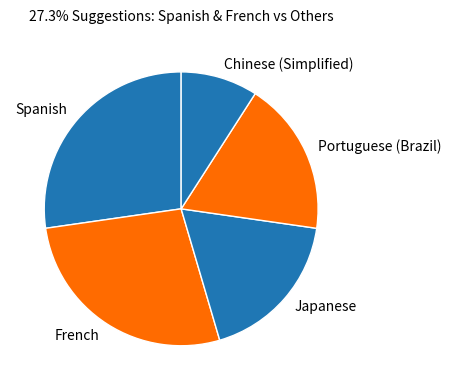

Is it true that Portuguese (Brazil) is 18% of the pie?

True